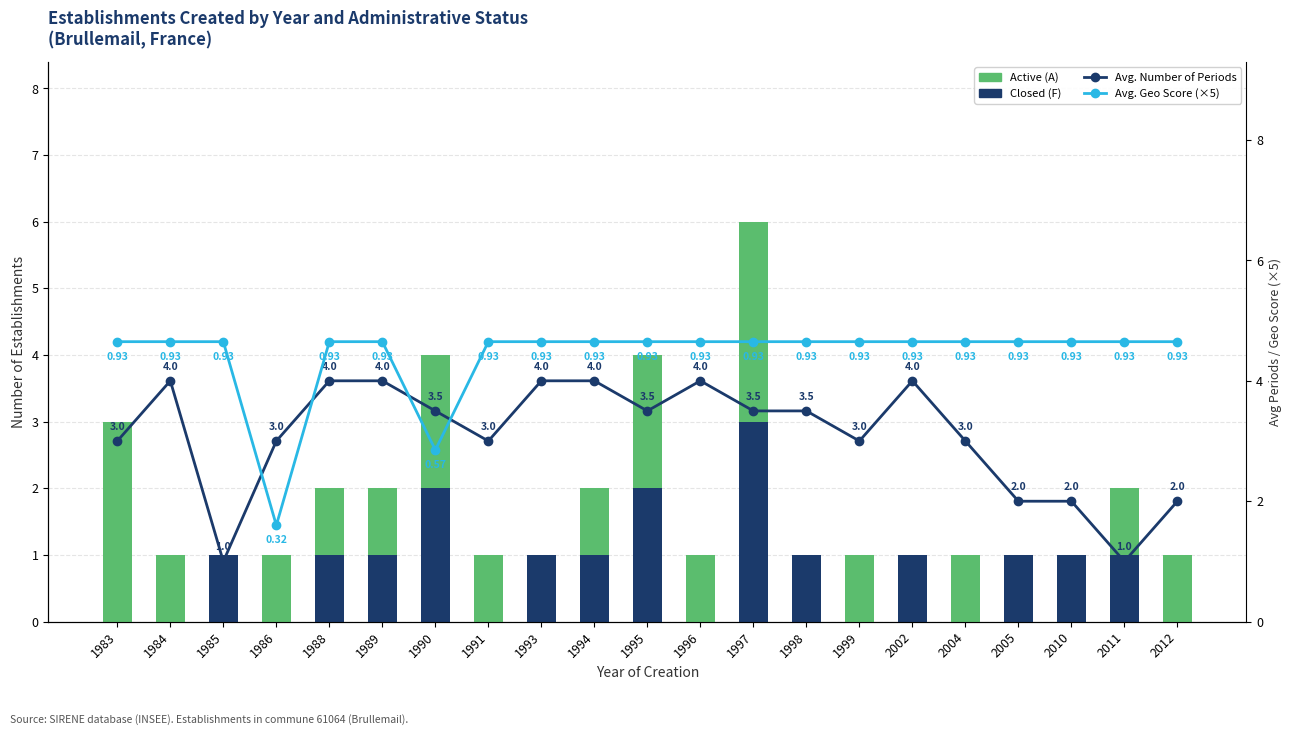

Count the Avg. Number of Periods values in the range 3 to 4.

16